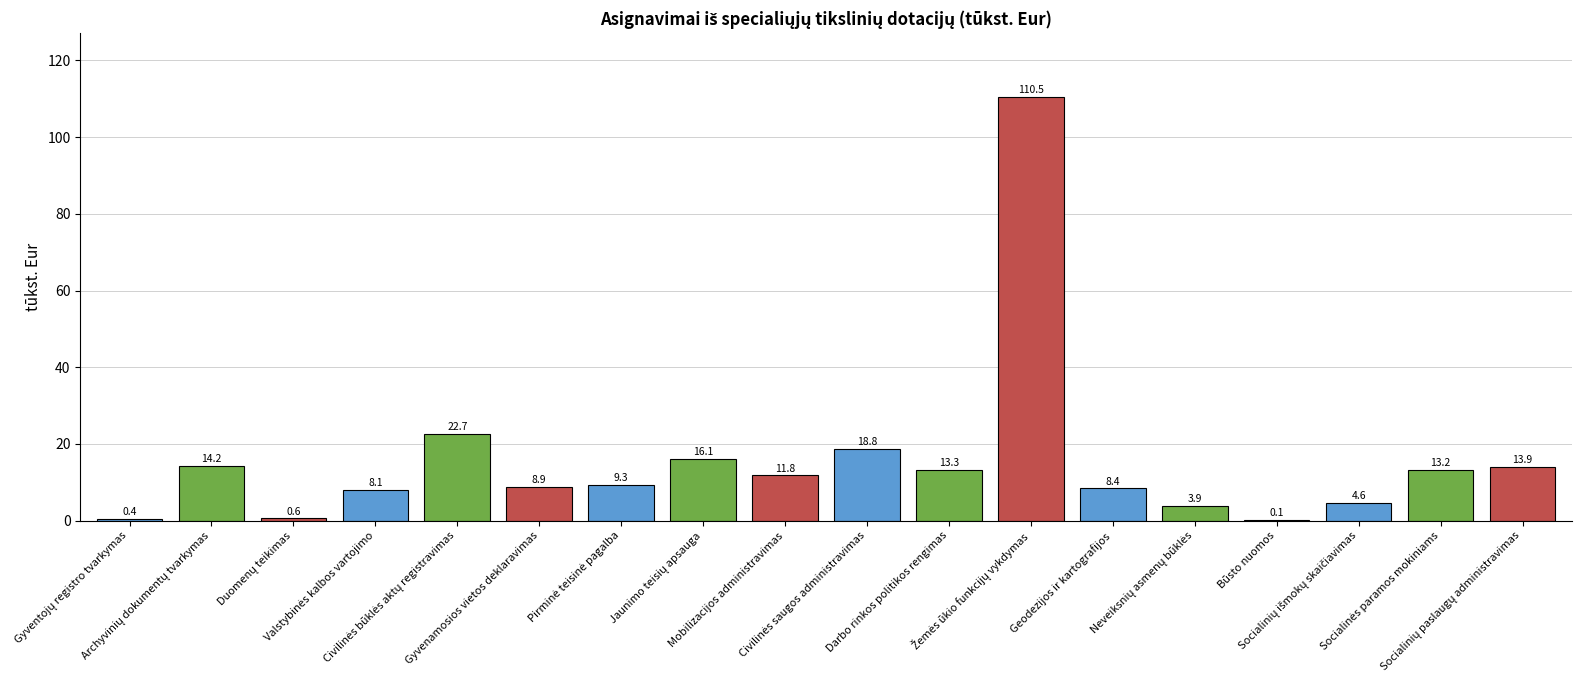

The value at Darbo rinkos politikos rengimas is 13.3. True or false?

True